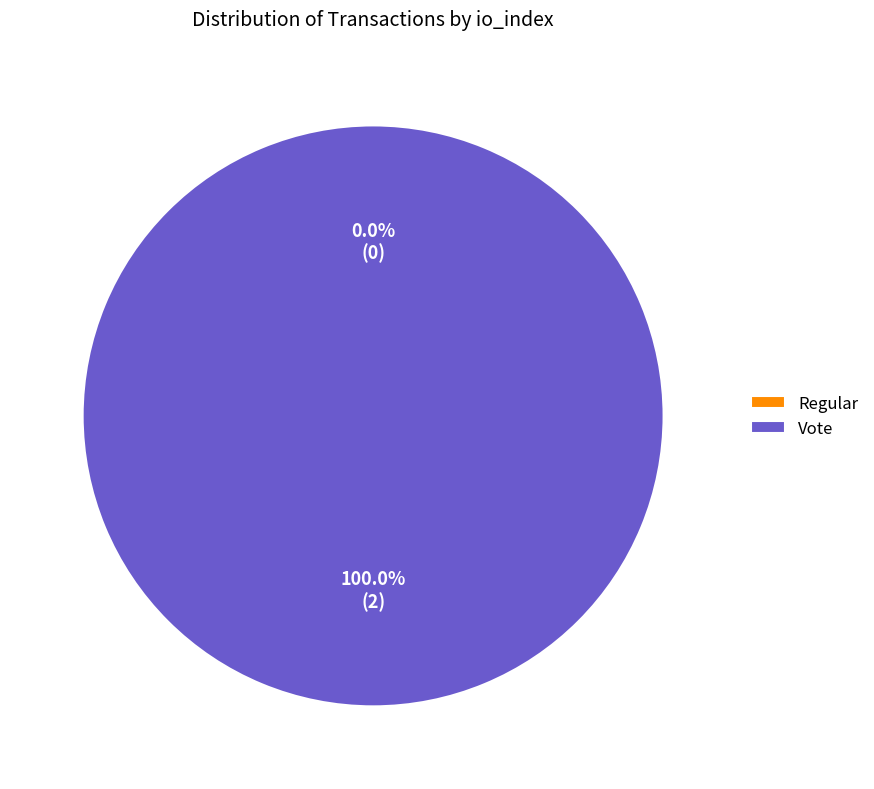

Combined, what portion of the pie is Vote (io_index=2) and Regular (io_index=0)?

100.0%